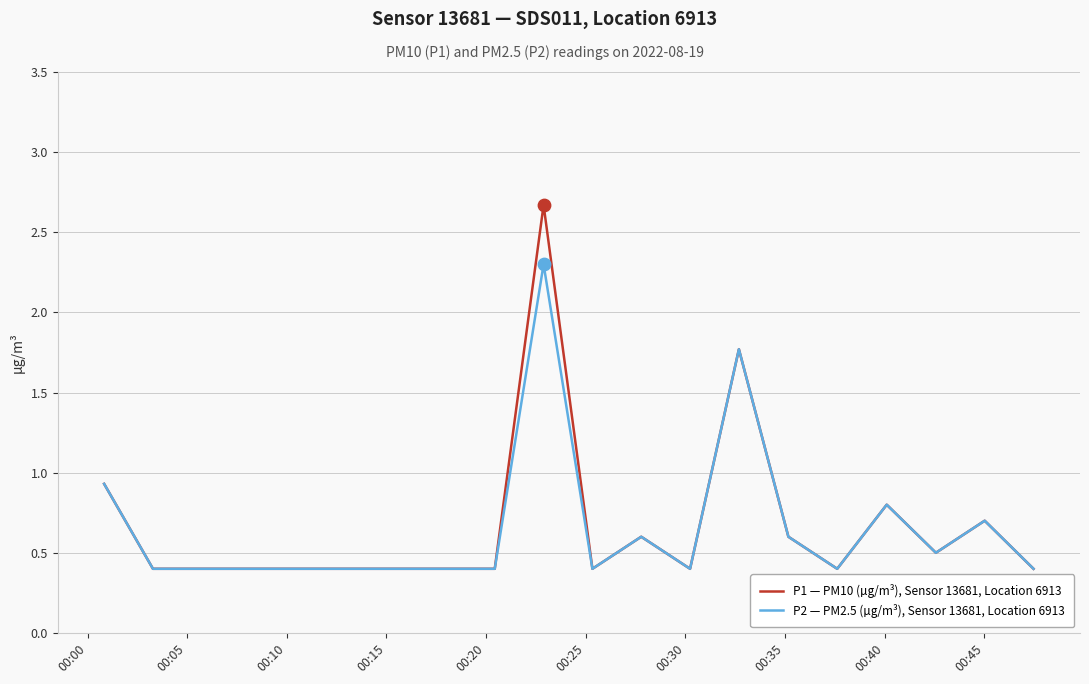

What is the minimum value for P2 — PM2.5 (µg/m³), Sensor 13681, Location 6913?

0.4